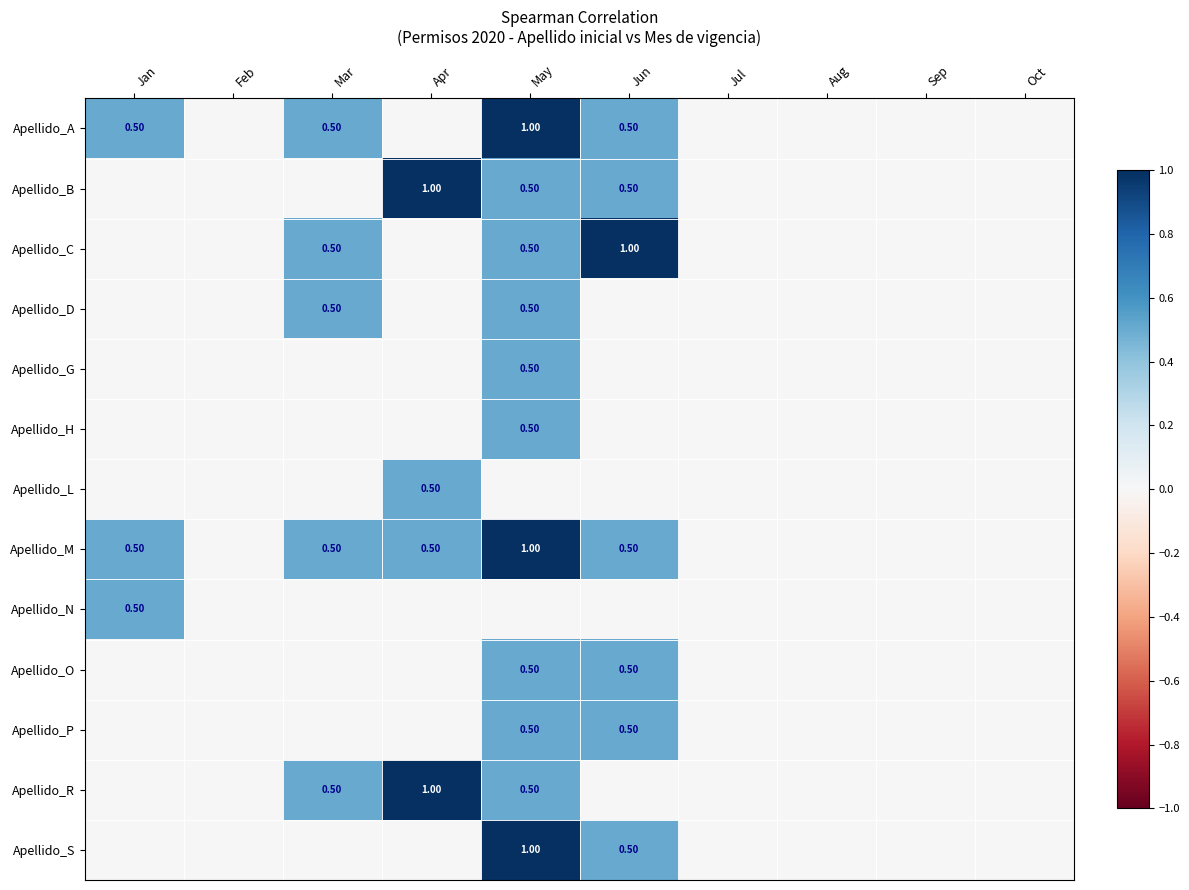

Which series has the largest total across all categories?

Apellido_M